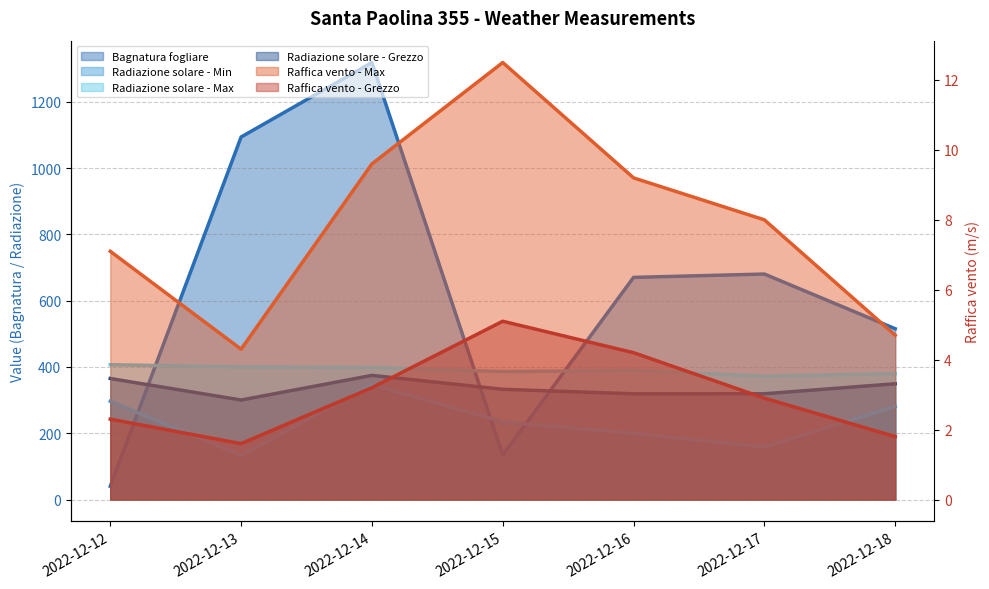

Is the value of Raffica vento - Grezzo at 2022-12-12 greater than the value of Radiazione solare - Grezzo at 2022-12-13?

No